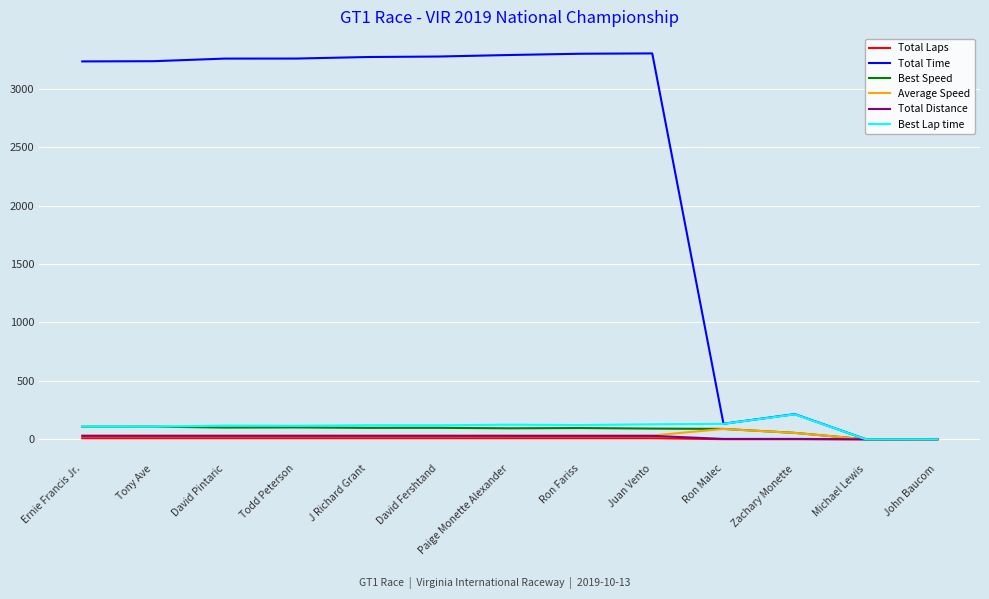

What is the greatest value displayed?

3303.2